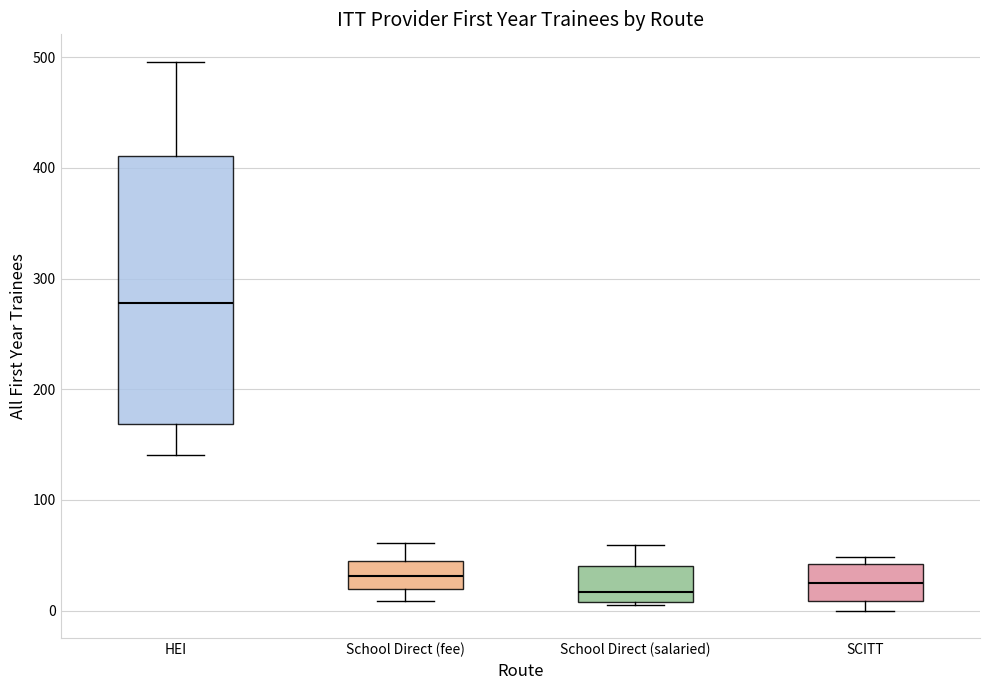

Which box is the tallest, from its lower edge to its upper edge?

HEI